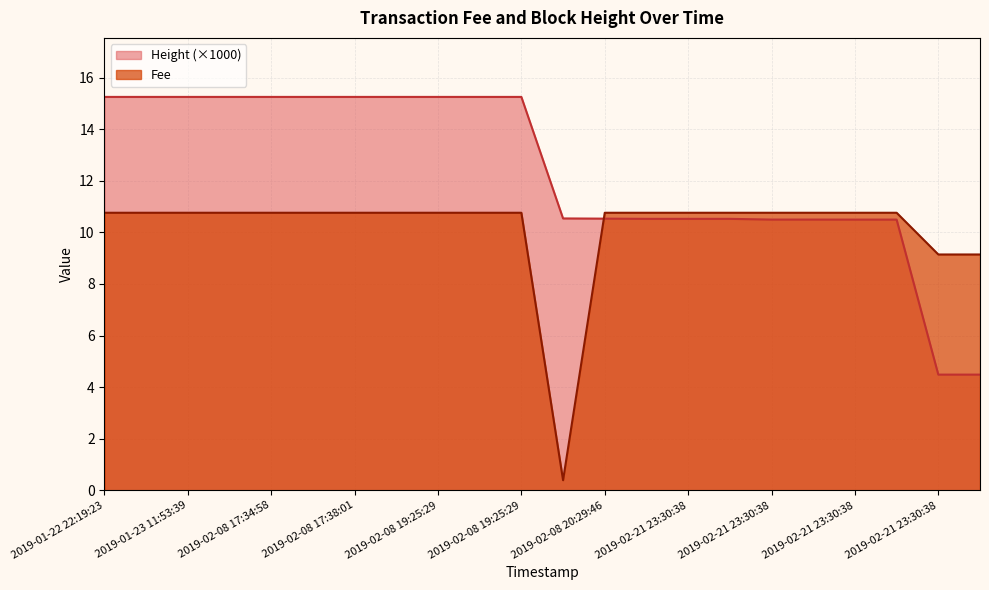

What is the label of the 22nd point from the right?

2019-01-22 22:19:23